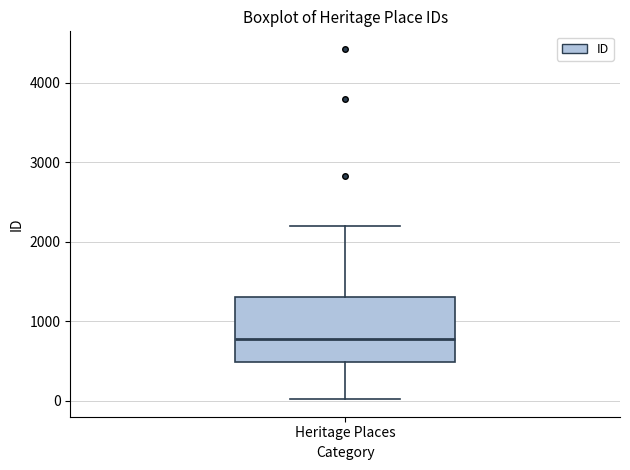

Read this box plot against the y-axis: the position of the median line, the range covered by the box, and the ends of both whiskers. The values are not printed on the chart, so give them approximately, as read against the axis.

median 800, box 500 to 1300, whiskers 0 to 2200